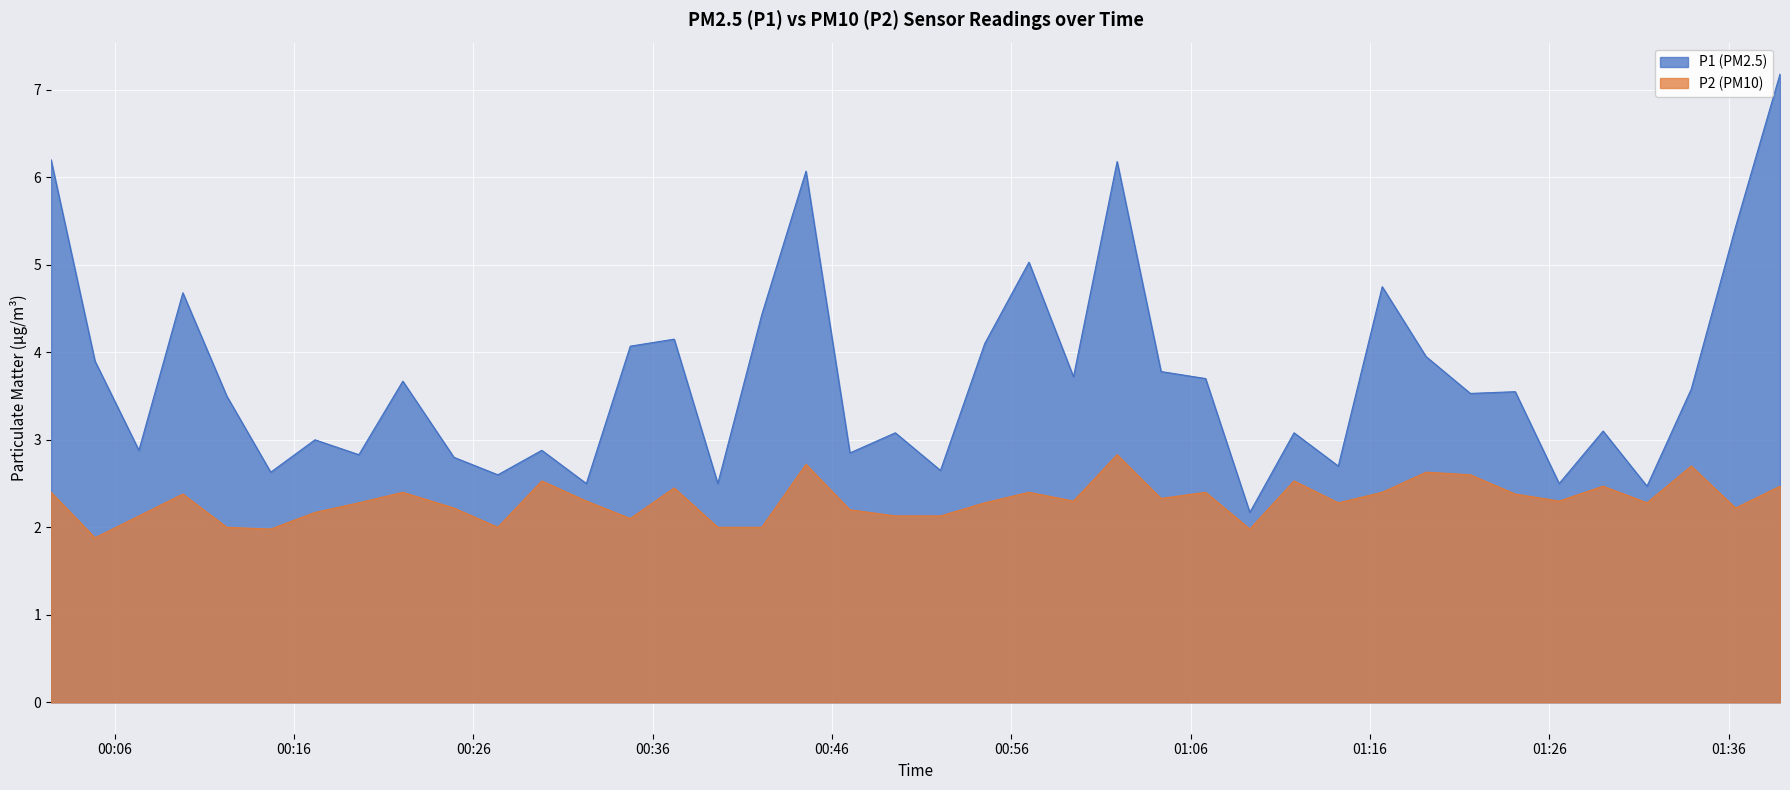

Reading left to right, extract all data points from this chart.

P1: 6.2	3.9	2.9	4.7	3.5	2.6	3.0	2.8	3.7	2.8	2.6	2.9	2.5	4.1	4.2	2.5	4.4	6.1	2.9	3.1	2.6	4.1	5.0	3.7	6.2	3.8	3.7	2.2	3.1	2.7	4.8	4.0	3.5	3.5	2.5	3.1	2.5	3.6	5.4	7.2
P2: 2.4	1.9	2.1	2.4	2.0	2.0	2.2	2.3	2.4	2.2	2.0	2.5	2.3	2.1	2.5	2.0	2.0	2.7	2.2	2.1	2.1	2.3	2.4	2.3	2.8	2.3	2.4	2.0	2.5	2.3	2.4	2.6	2.6	2.4	2.3	2.5	2.3	2.7	2.2	2.5